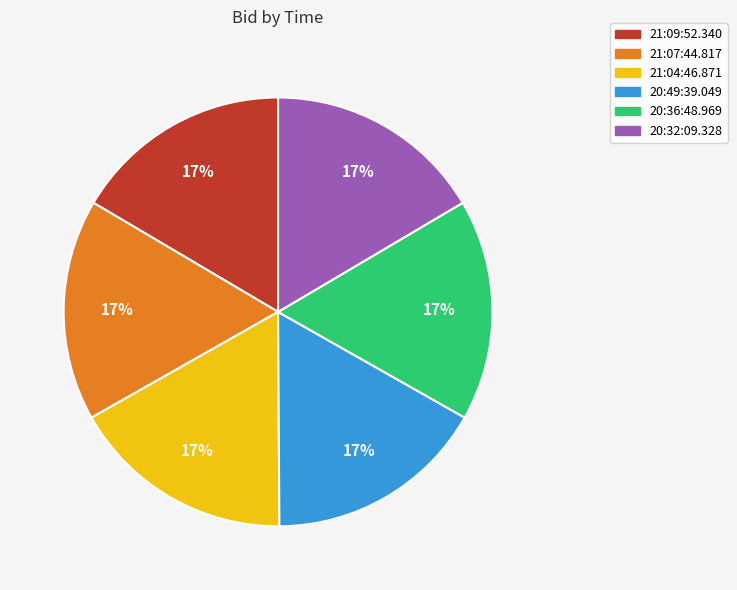

Combined, do 21:07:44.817 and 21:04:46.871 account for over 50%?

No